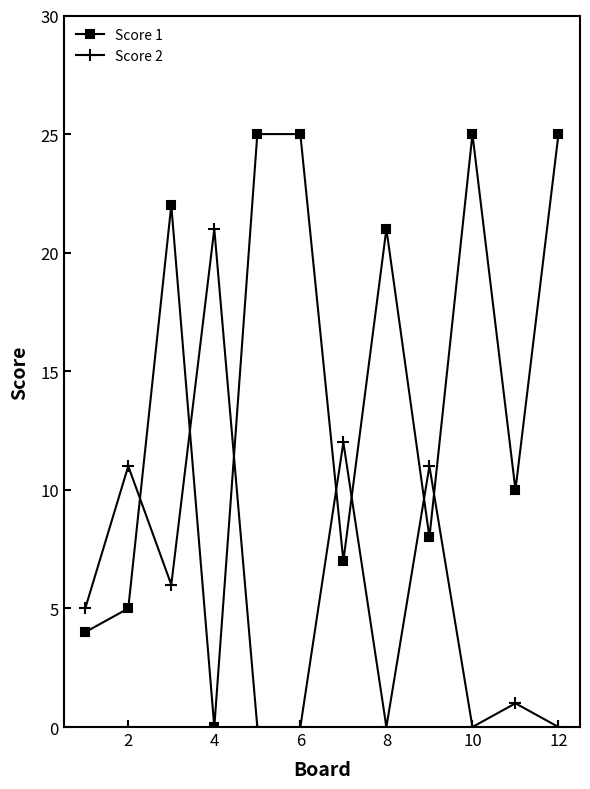

Which series has the largest range (max minus min)?

Score 1